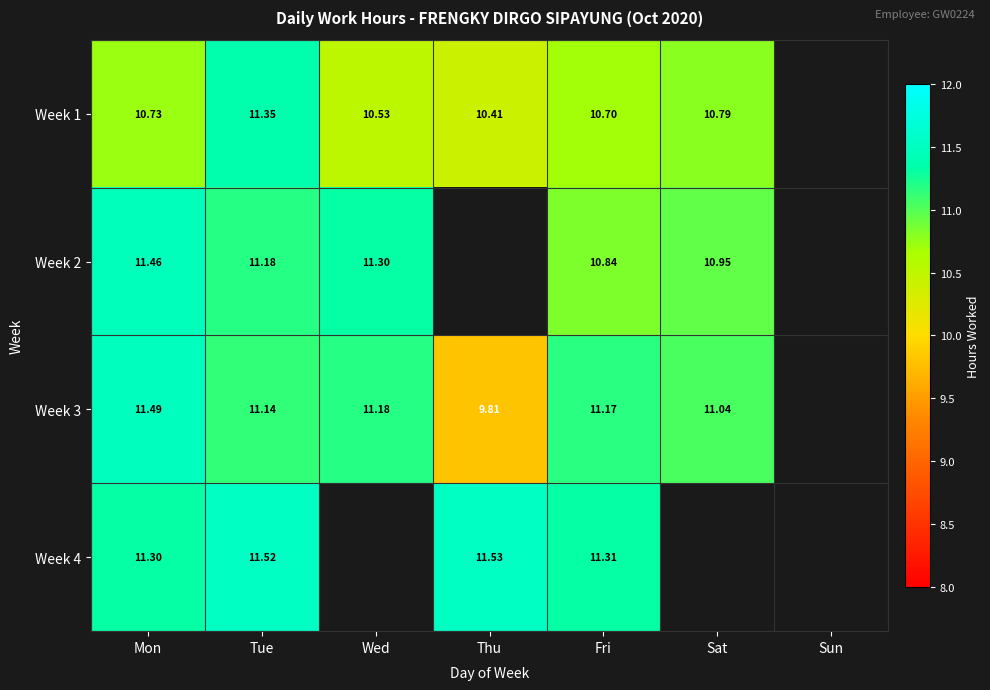

Is the value of Week 1 at Wed greater than the value of Week 3 at Fri?

No